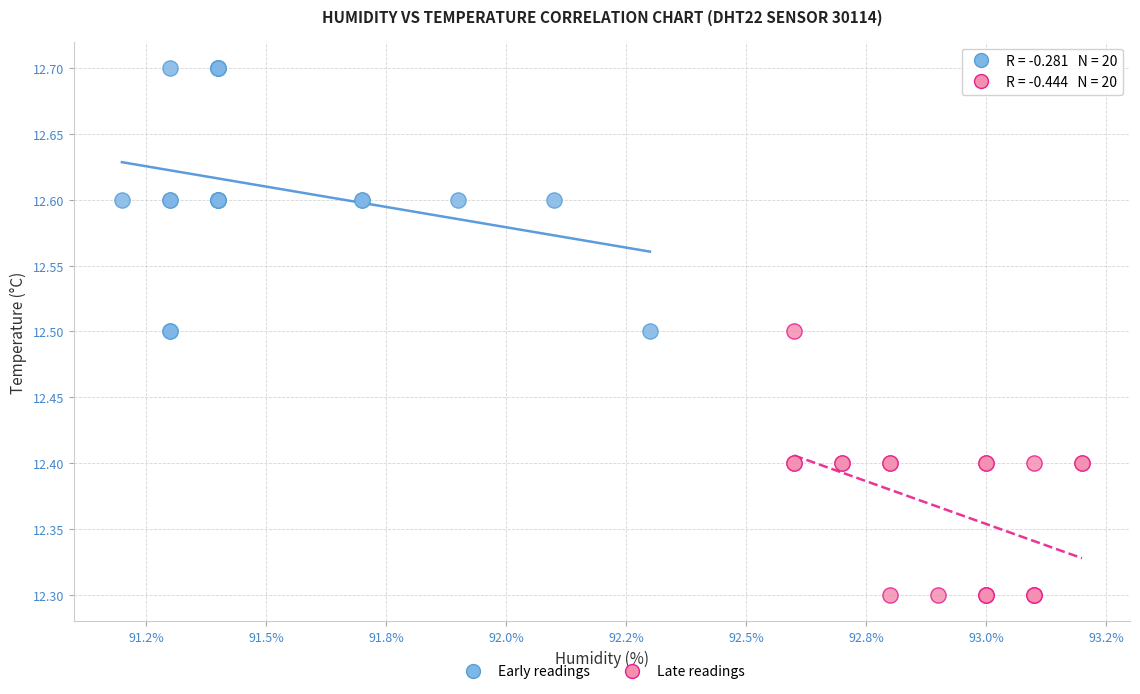

Which series contains the lowest Y value?

Late readings